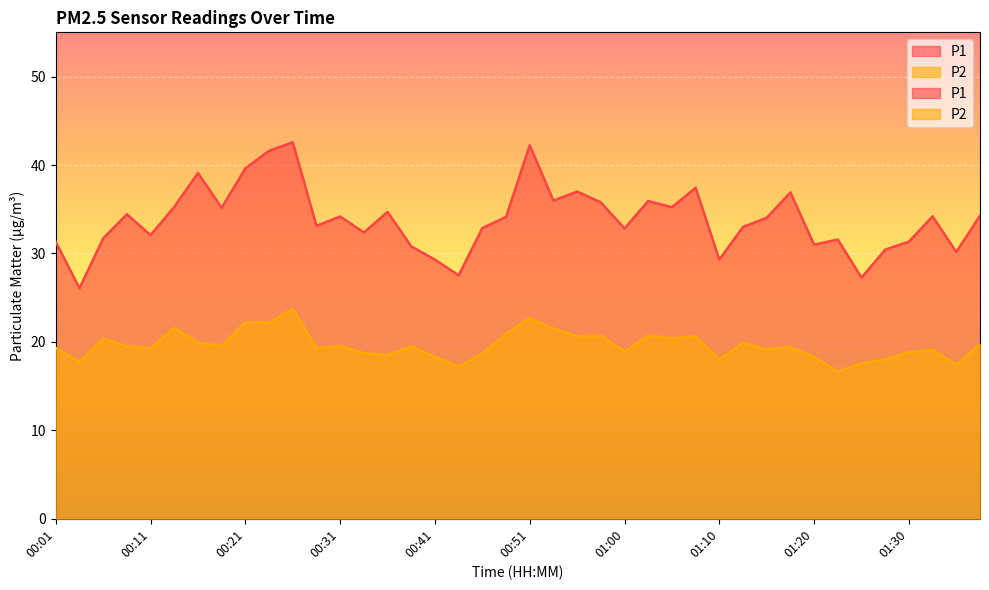

True or false: P2 has a value of 30.9 at 00:08.

False